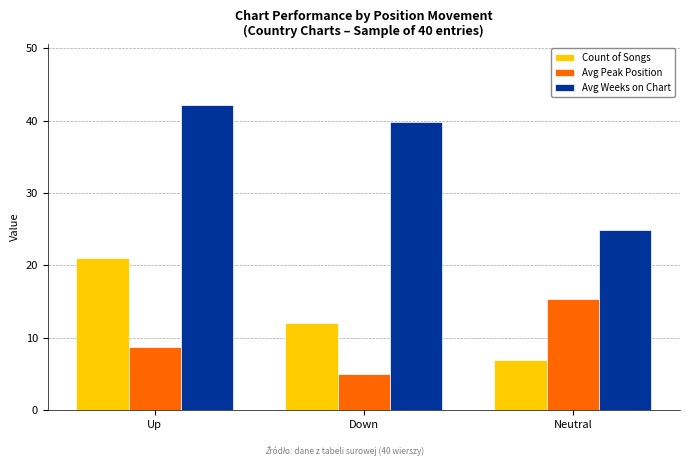

Count the number of categories in the chart.

3